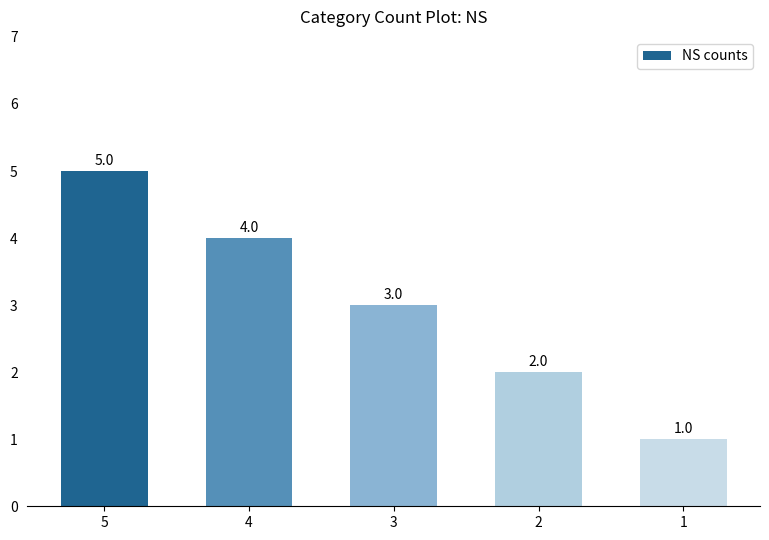

Which label corresponds to the smallest value in the chart?

1